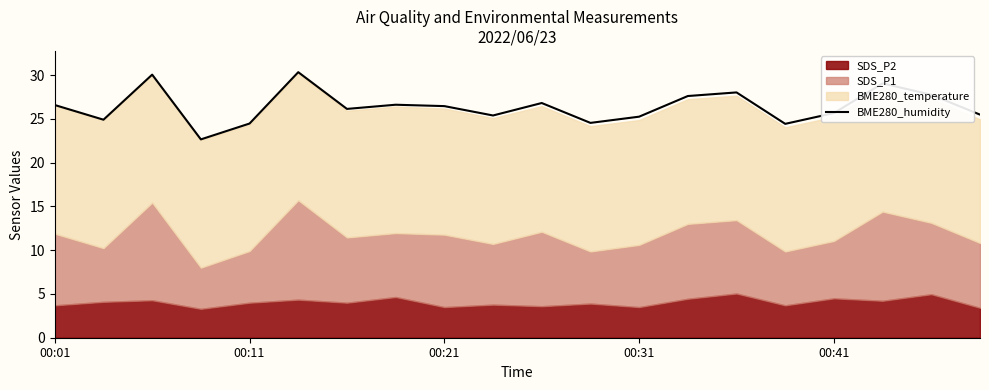

The value of BME280_humidity at 00:01 is 38.1. True or false?

False